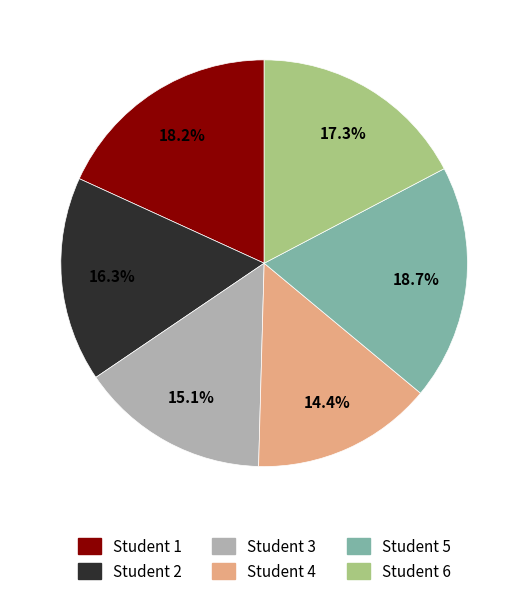

Which slice is the smallest?

Student 4